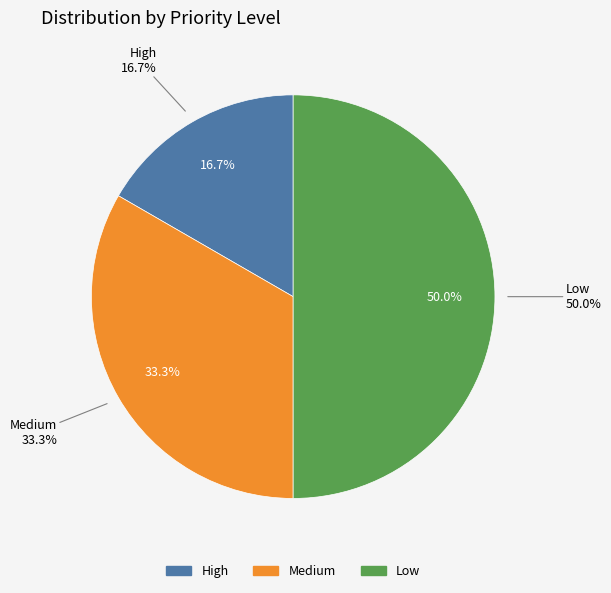

The Low slice represents 40% of the pie. True or false?

False